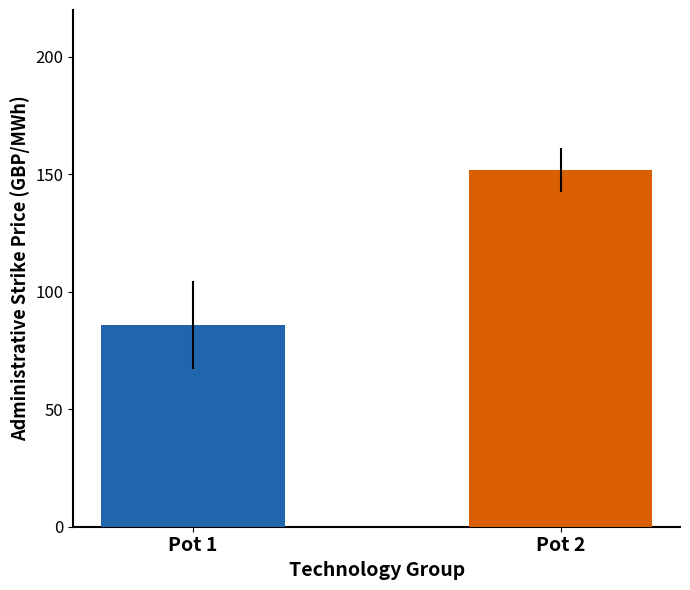

What is the maximum value shown in the chart?

151.8